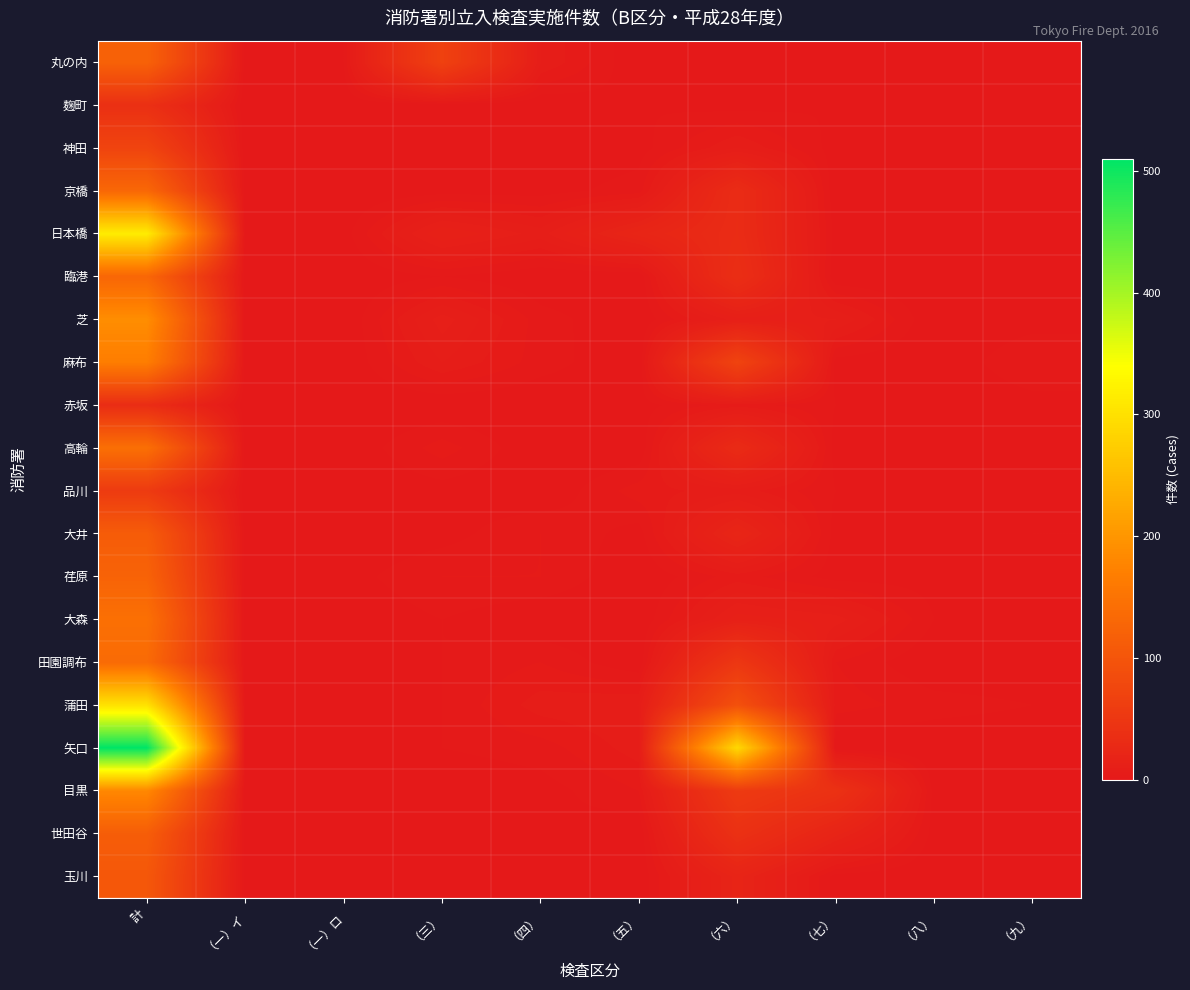

Which series has the largest range (max minus min)?

矢口